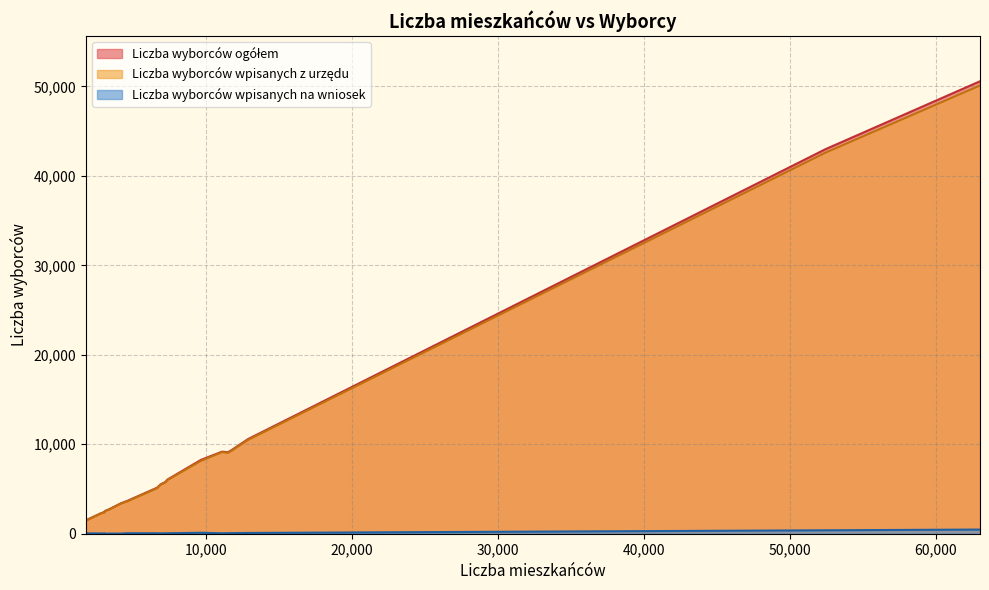

What is the sum of all Liczba wyborców ogółem values?

187138